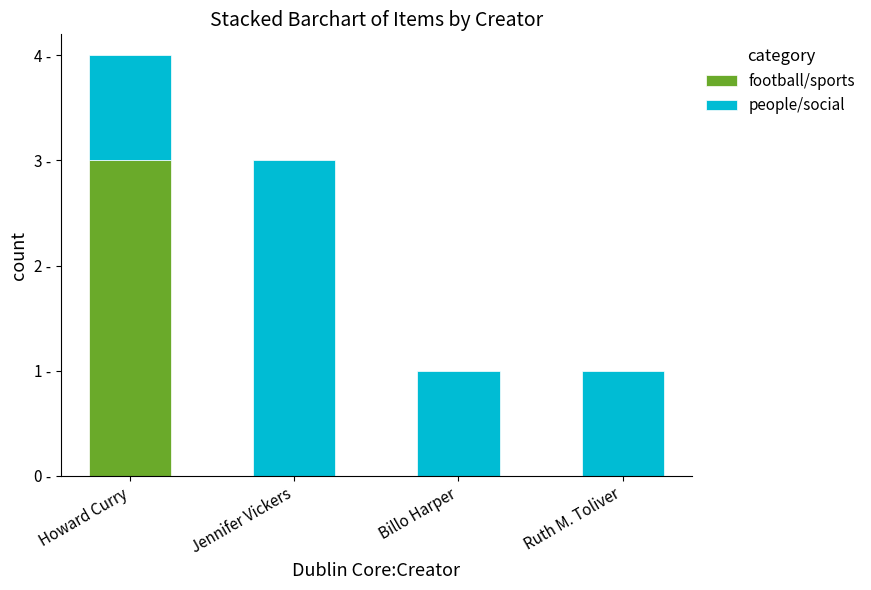

Between Howard Curry and Ruth M. Toliver, which is larger?

Howard Curry